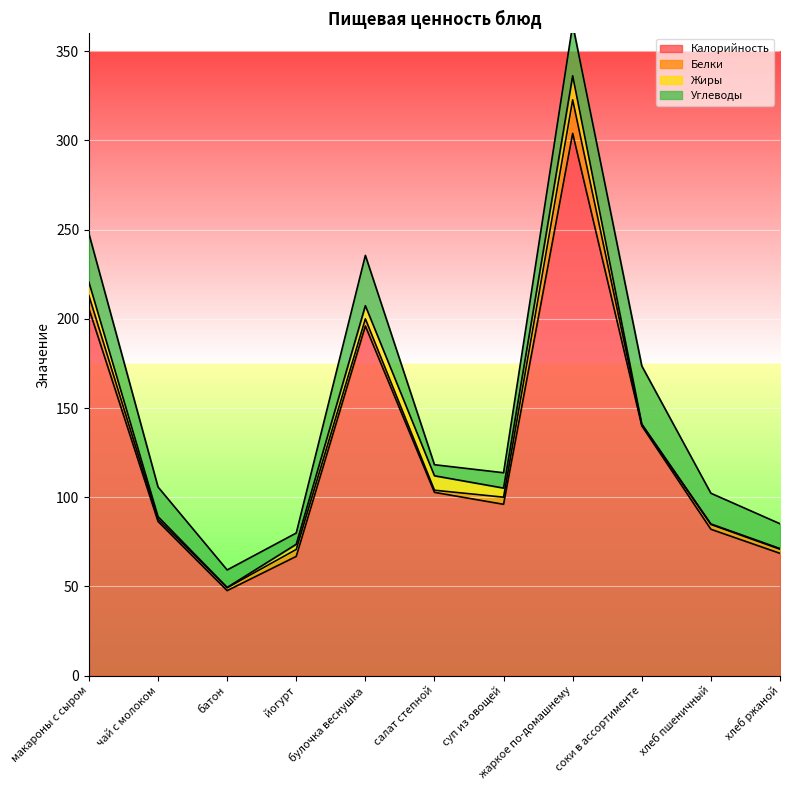

How many data points does each series have?

11